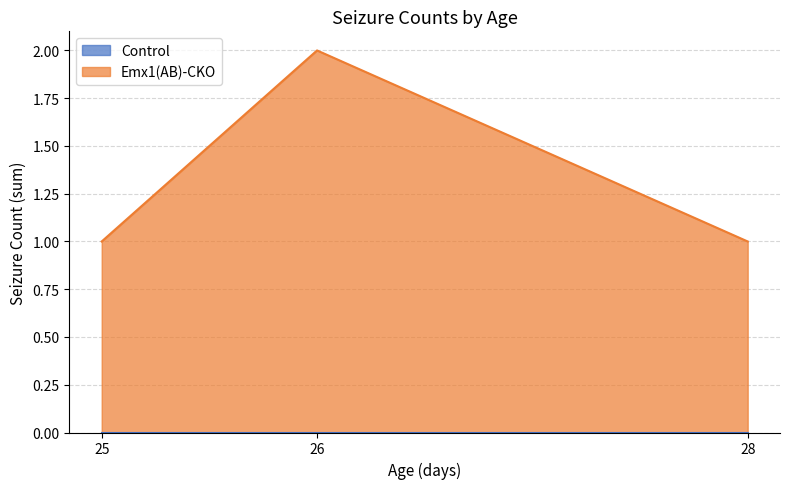

True or false: Emx1(AB)-CKO has more than 1 interior local peaks.

False